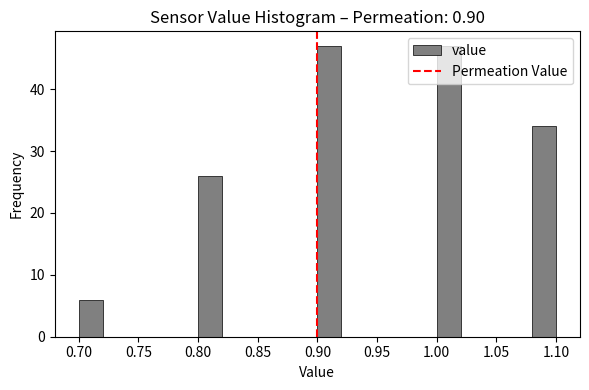

Reading left to right, list every bar in this chart as the range it spans on the x-axis followed by its height. The values are not printed on the chart, so give them approximately, as read against the axis.

0.70 to 0.72: 6
0.72 to 0.74: 0
0.74 to 0.76: 0
0.76 to 0.78: 0
0.78 to 0.80: 0
0.80 to 0.82: 26
0.82 to 0.84: 0
0.84 to 0.86: 0
0.86 to 0.88: 0
0.88 to 0.90: 0
0.90 to 0.92: 47
0.92 to 0.94: 0
0.94 to 0.96: 0
0.96 to 0.98: 0
0.98 to 1.00: 0
1.00 to 1.02: 47
1.02 to 1.04: 0
1.04 to 1.06: 0
1.06 to 1.08: 0
1.08 to 1.10: 34